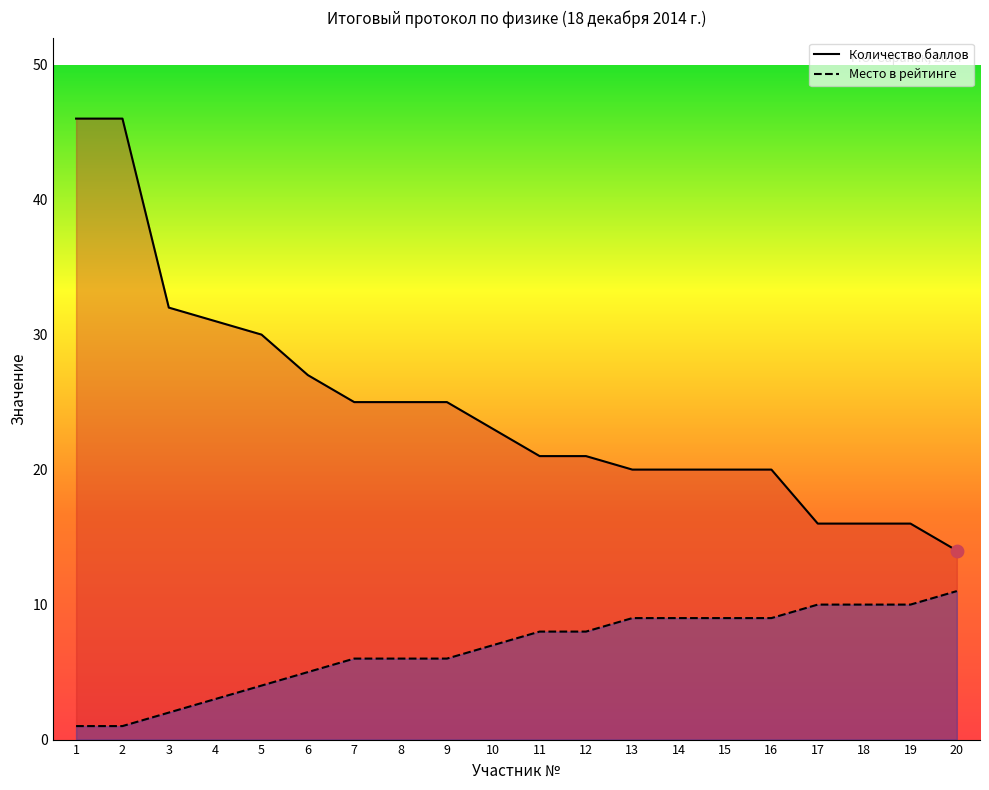

Which series has the largest total across all categories?

Количество баллов